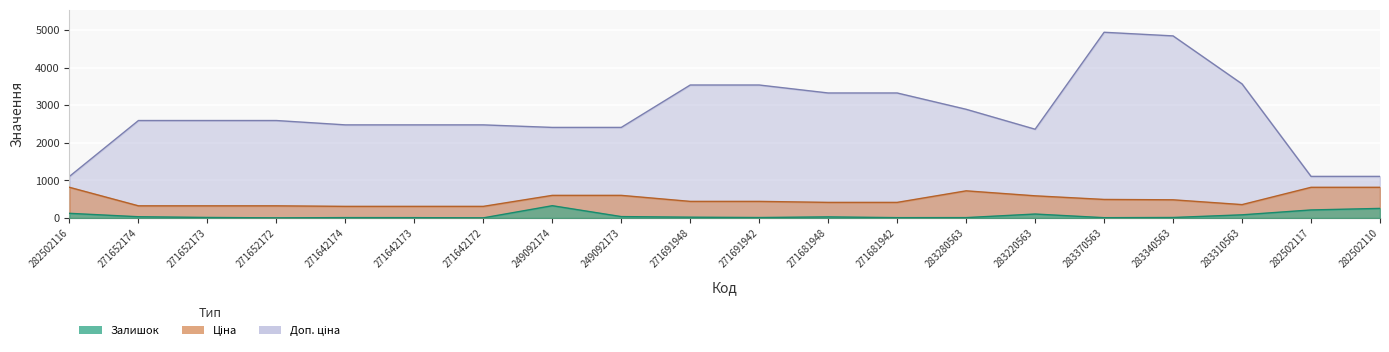

Where is the first local maximum for Залишок?

271642174